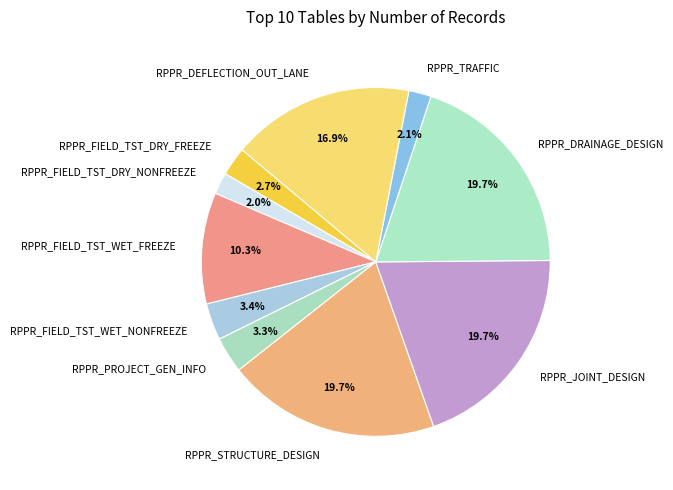

Does any single category account for the majority?

No